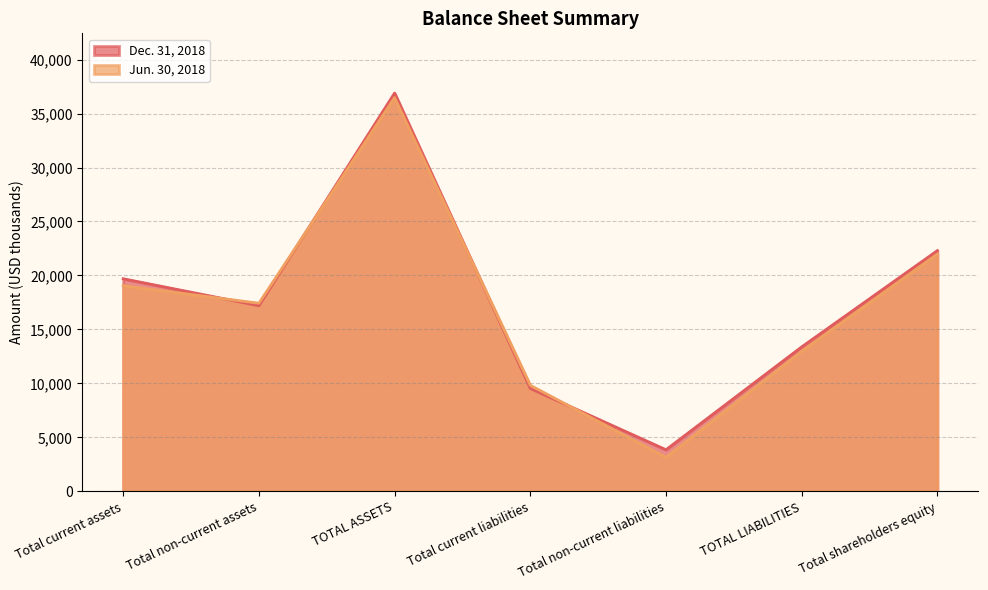

At which label does Dec. 31, 2018 first exceed 17200?

Total current assets